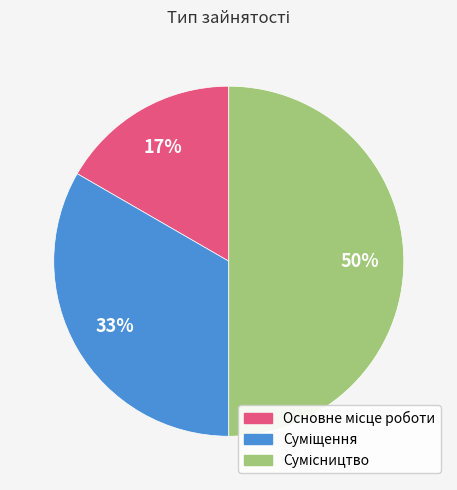

To the nearest percent, what is the difference between the largest and smallest slice percentages?

33%